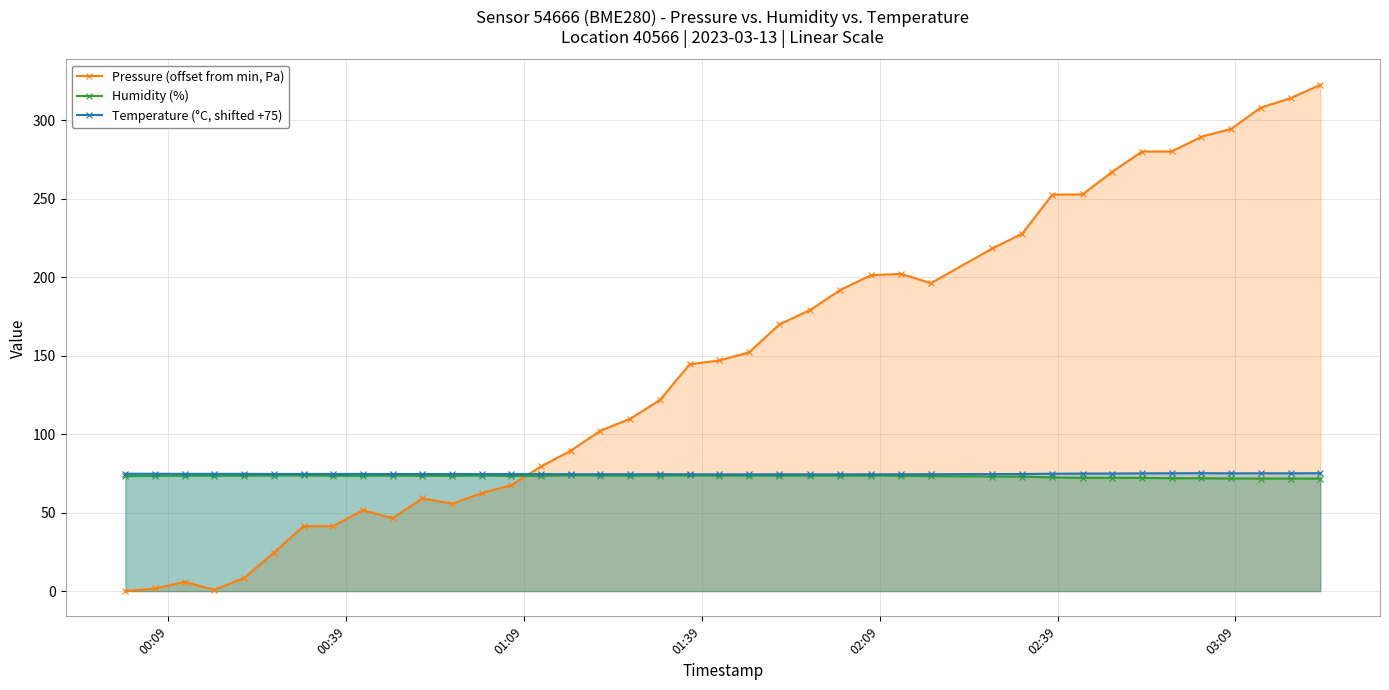

True or false: Temperature (°C, shifted +75) and Humidity (%) intersect in this chart.

False